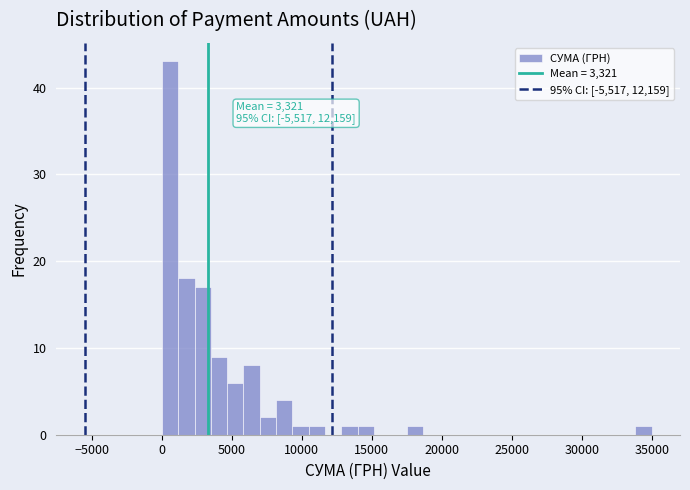

Read against the x-axis, roughly where is the centre of the tallest bar?

500